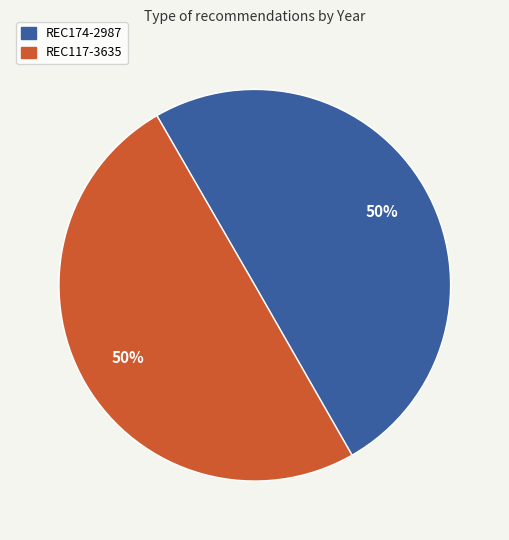

What is the ratio of the value at REC174-2987 to the value at REC117-3635?

1.0